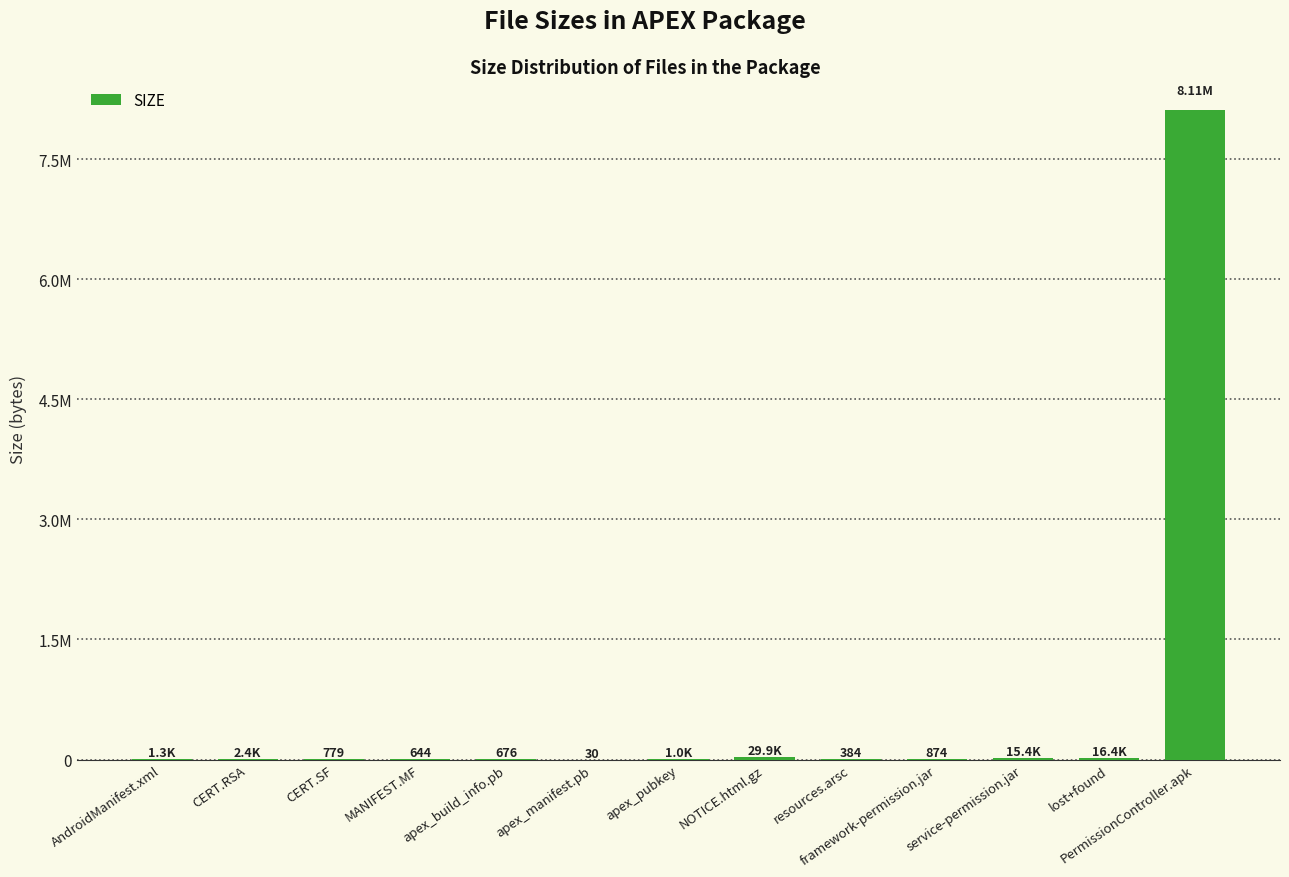

Does the chart contain any negative values?

No